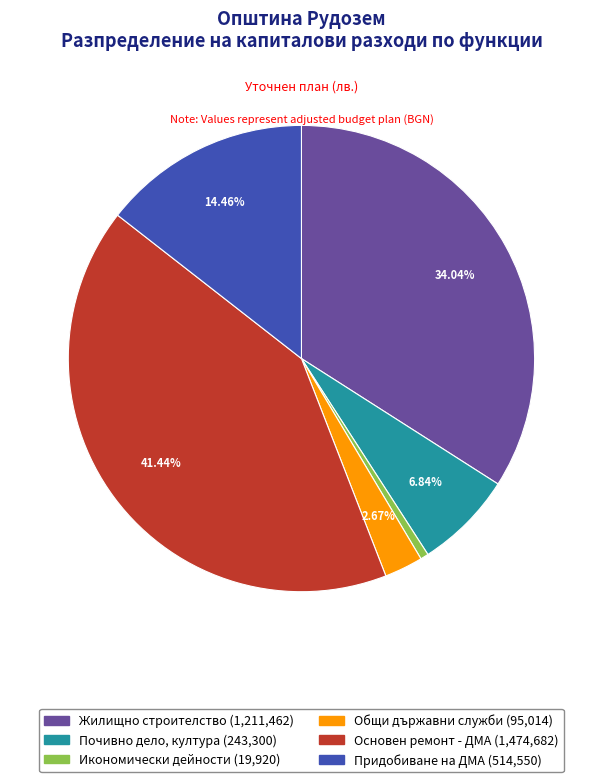

True or false: Жилищно строителство accounts for 34% of the total.

True